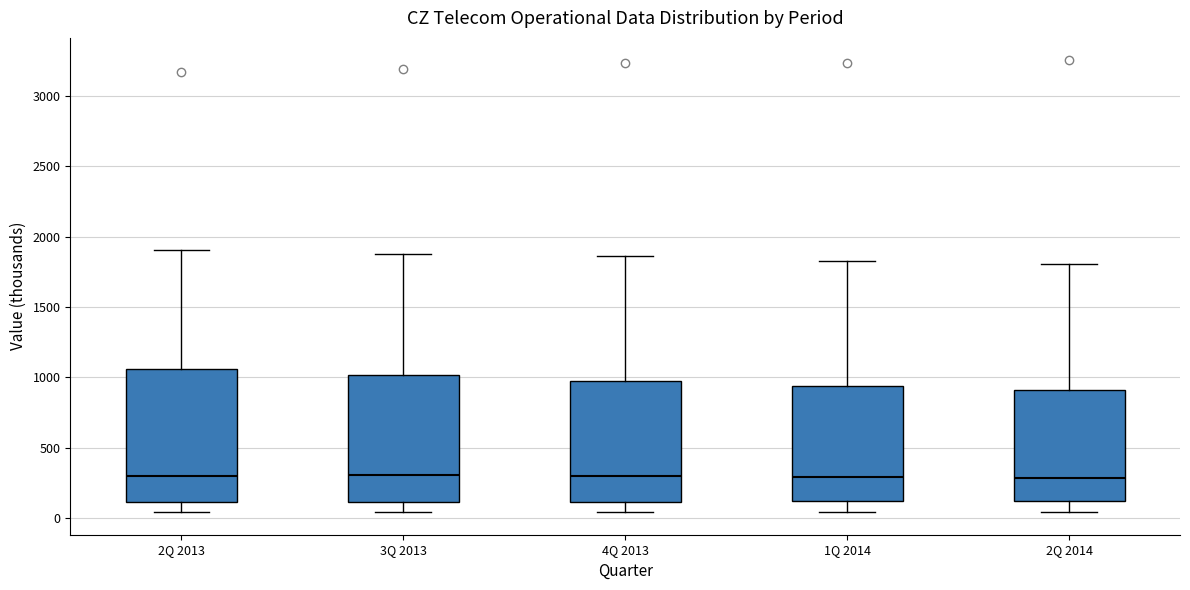

Reading left to right, read every box against the y-axis: the position of its median line, the range the box covers, and the ends of its whiskers. The values are not printed on the chart, so give them approximately, as read against the axis.

2Q 2013: median 300, box 100 to 1050, whiskers 50 to 1900
3Q 2013: median 300, box 100 to 1000, whiskers 50 to 1900
4Q 2013: median 300, box 100 to 1000, whiskers 50 to 1850
1Q 2014: median 300, box 100 to 950, whiskers 50 to 1850
2Q 2014: median 300, box 100 to 900, whiskers 50 to 1800